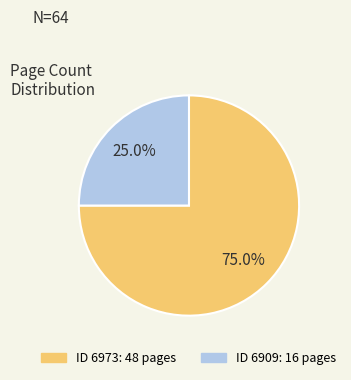

Count the number of slices in the pie.

2